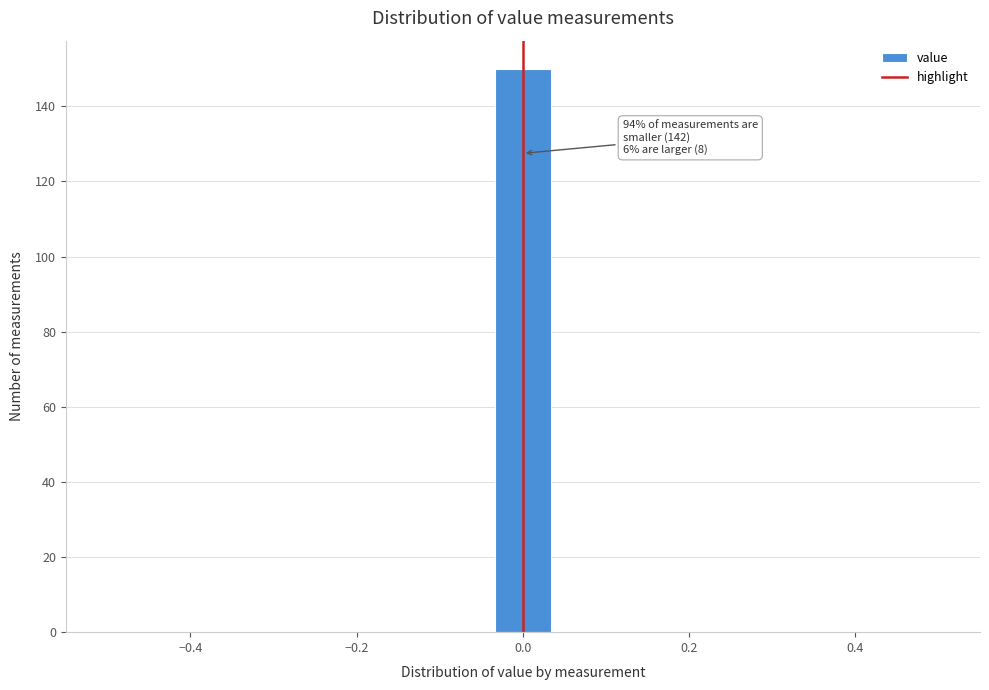

Read against the x-axis, roughly where is the centre of the tallest bar?

0.00